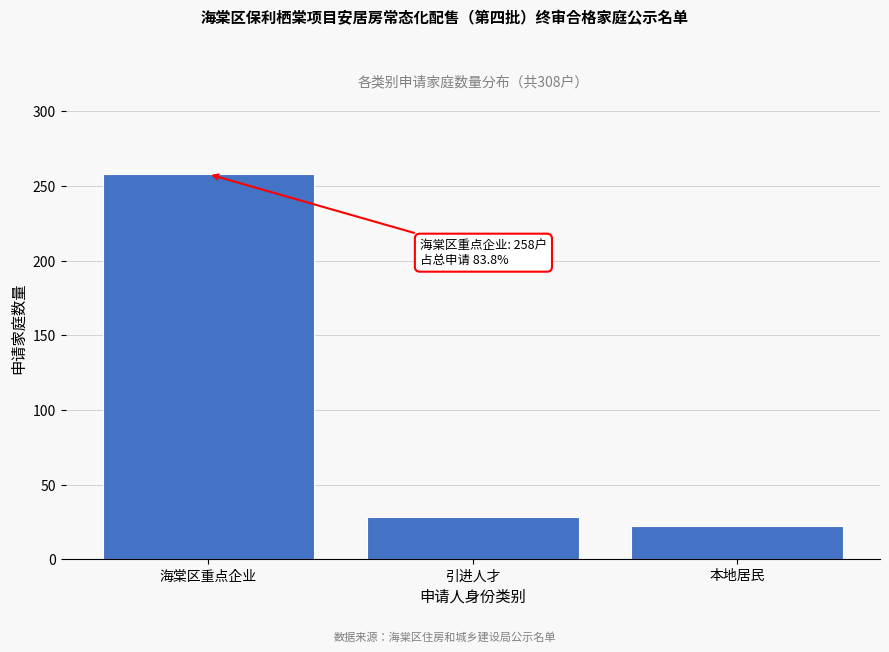

Reading right to left, what are all the values shown in this chart?

本地居民=22	引进人才=28	海棠区重点企业=258